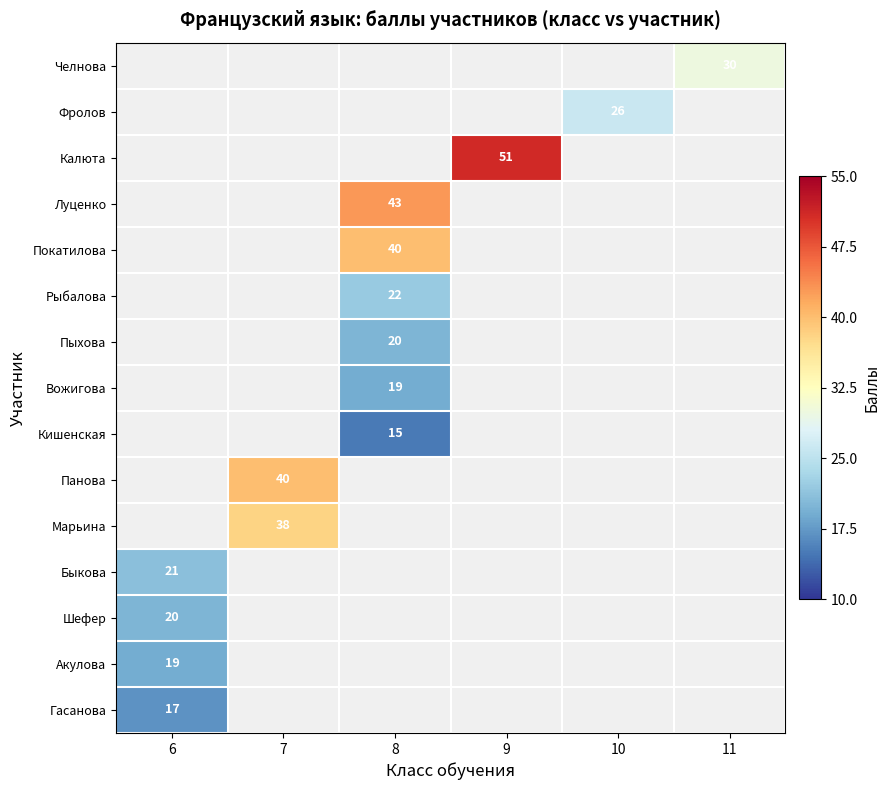

At which label is Шефер closest to 20?

6